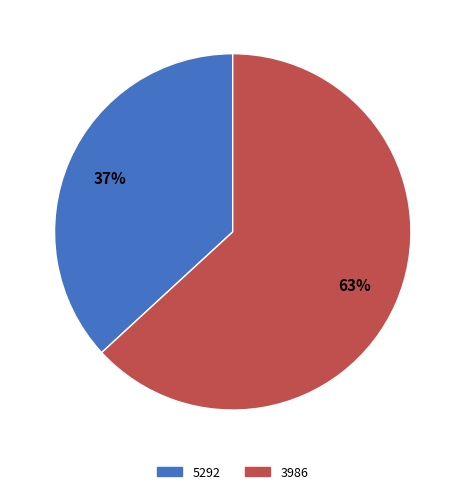

To the nearest percent, what percentage of the pie is 3986?

63%